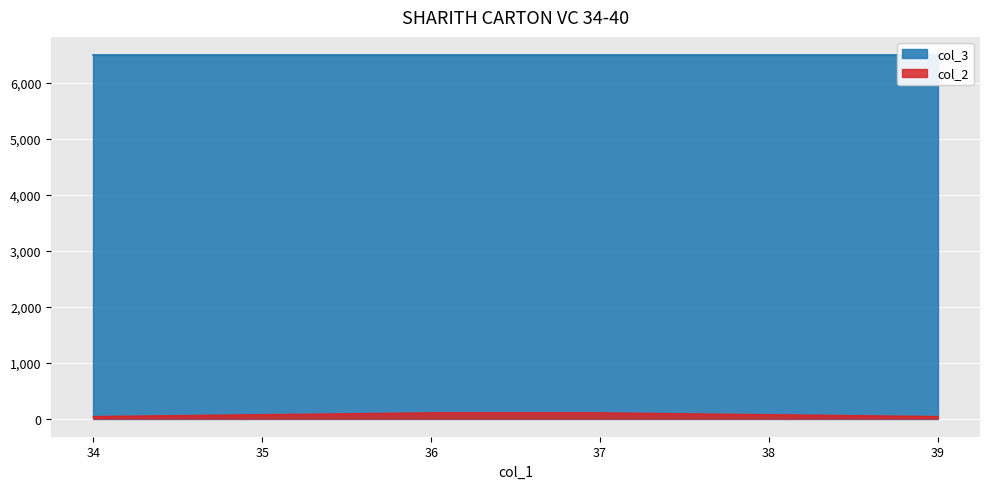

The chart shows a value of 19 at 35. True or false?

False